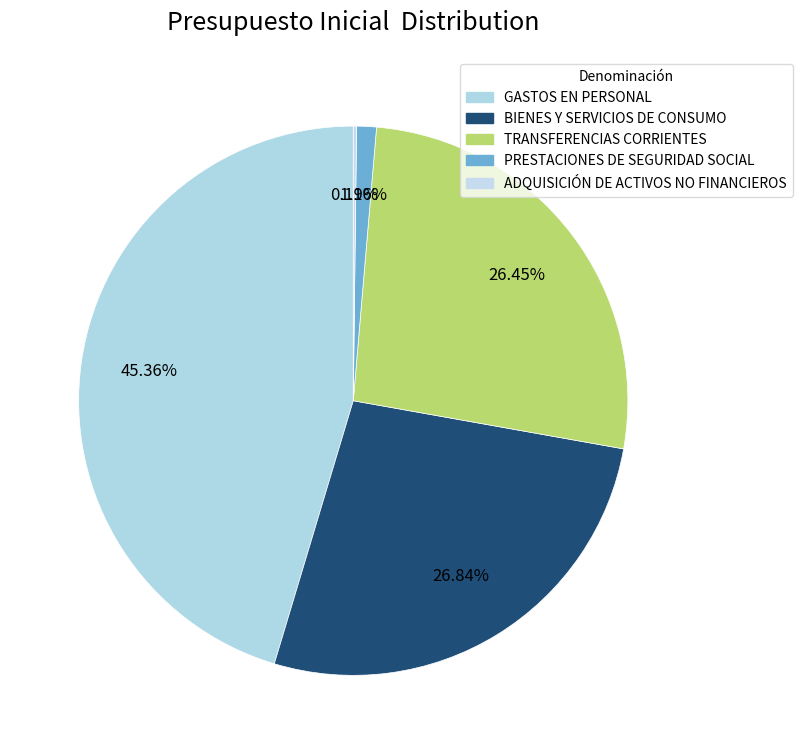

To the nearest percent, what portion does PRESTACIONES DE SEGURIDAD SOCIAL represent?

1%